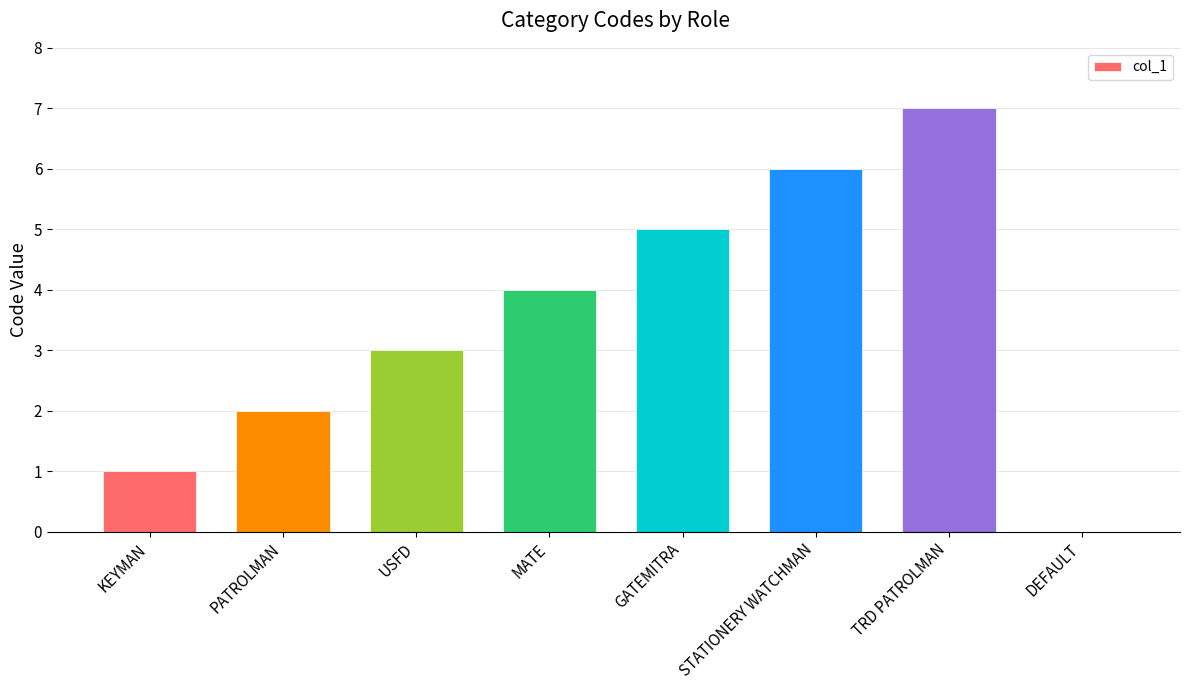

What is the maximum value shown in the chart?

7